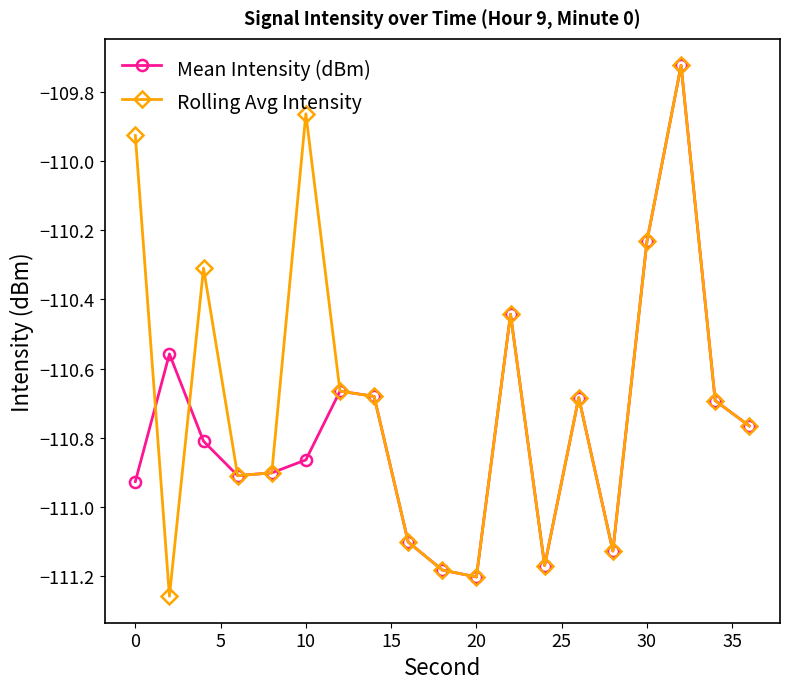

Rank the series by their average value, from highest to lowest.

Rolling Avg Intensity, Mean Intensity (dBm)